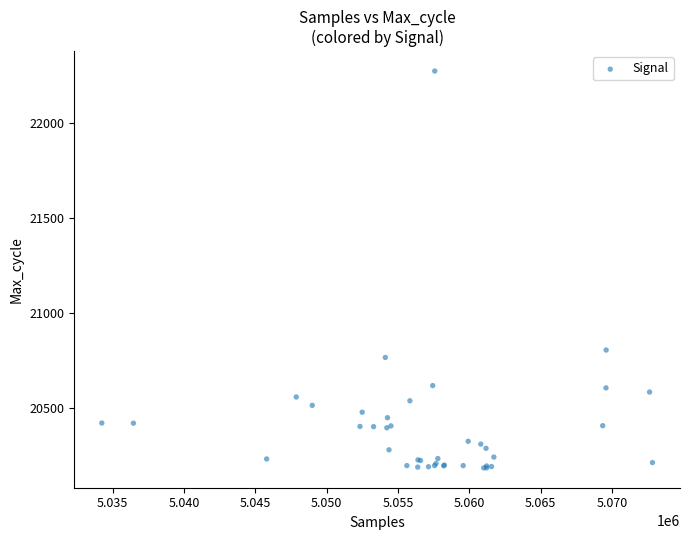

What Y value in the scatter plot is closest to 21228?

20804